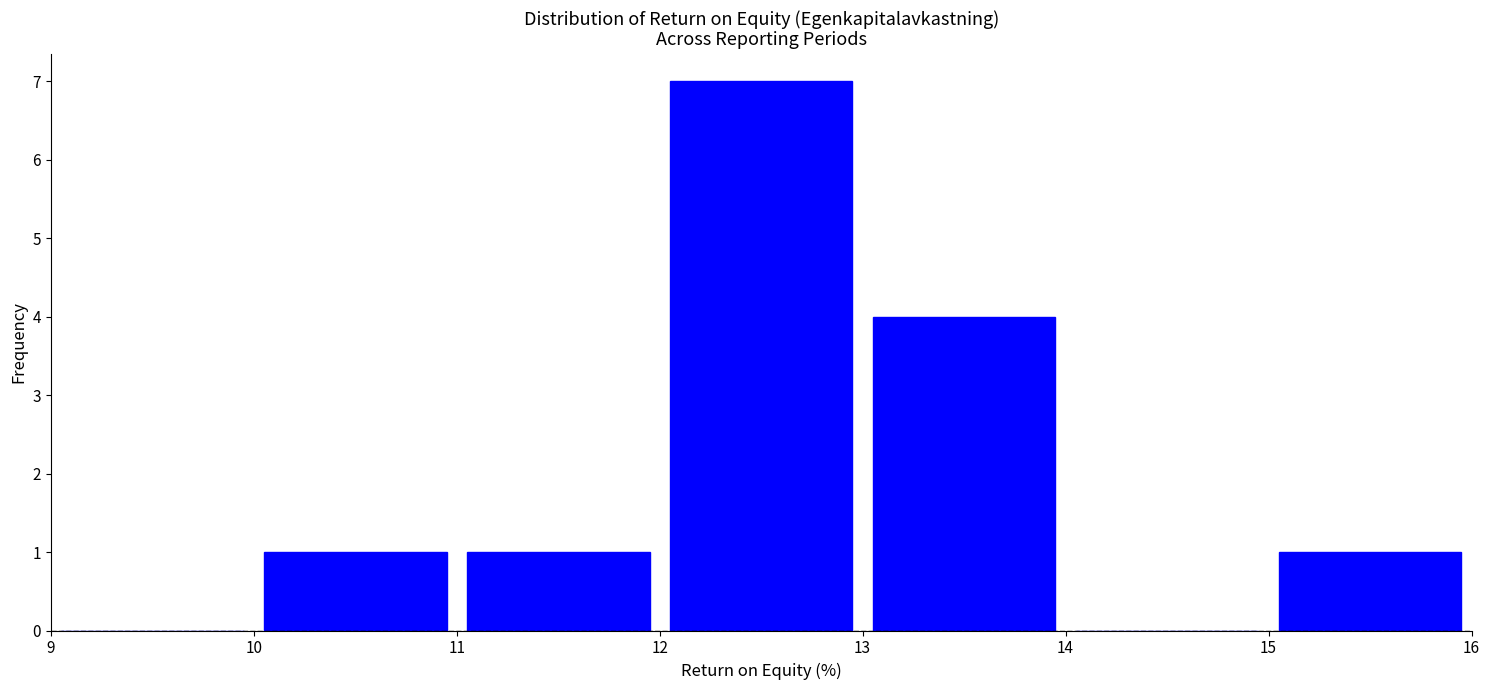

Over which range of the x-axis is the bar tallest?

12 to 13